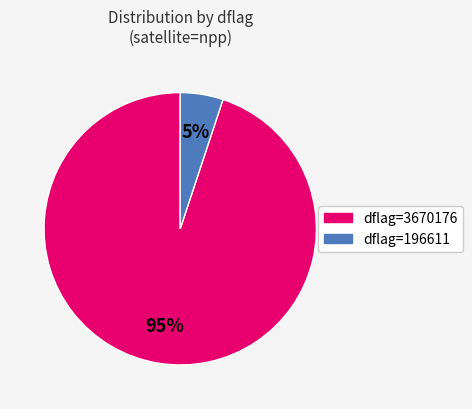

Does any single category account for the majority?

Yes